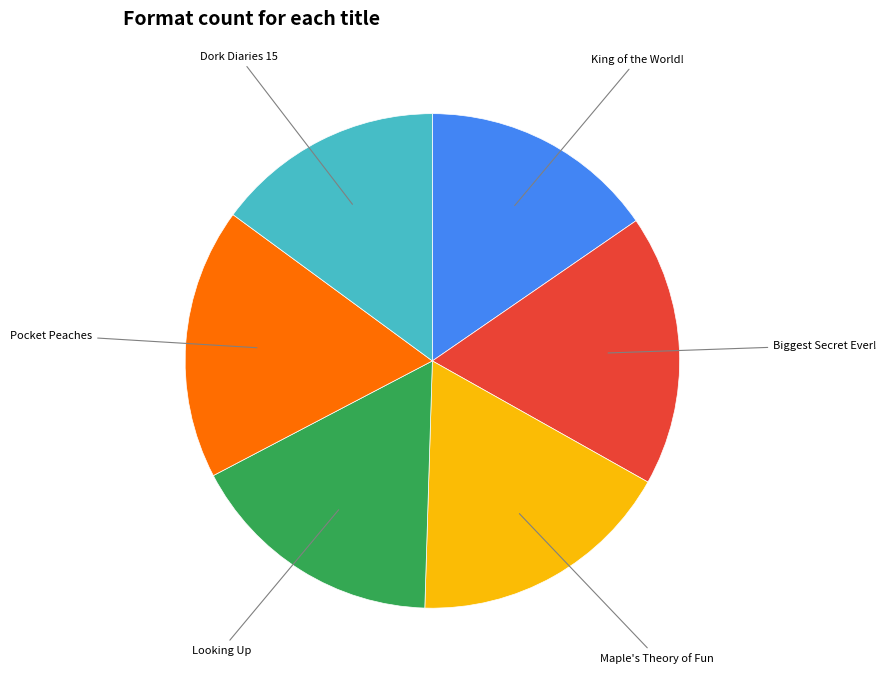

Is there any slice that represents more than half of the pie?

No